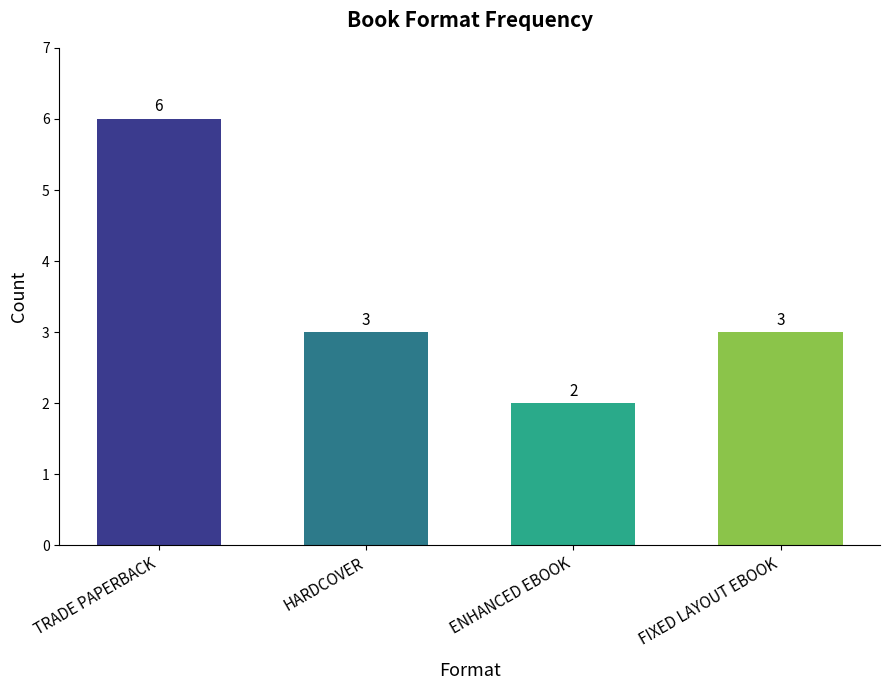

The chart shows a value of 3 at FIXED LAYOUT EBOOK. True or false?

True